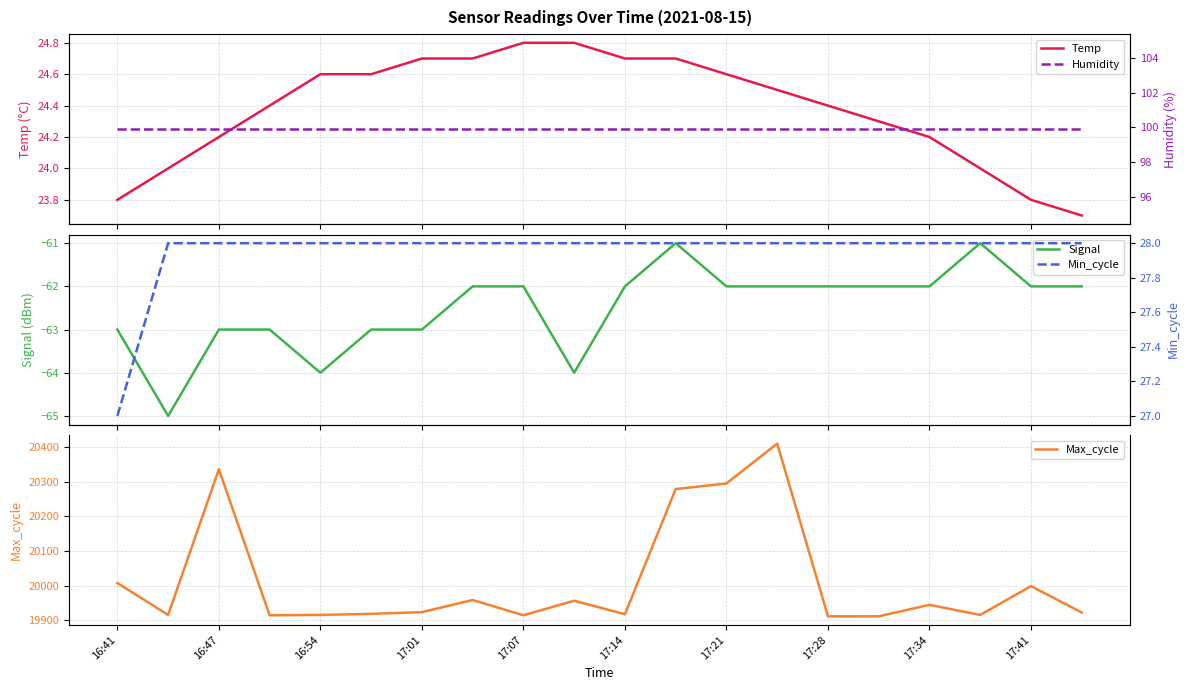

What is the lowest value of the Max_cycle series?

19912